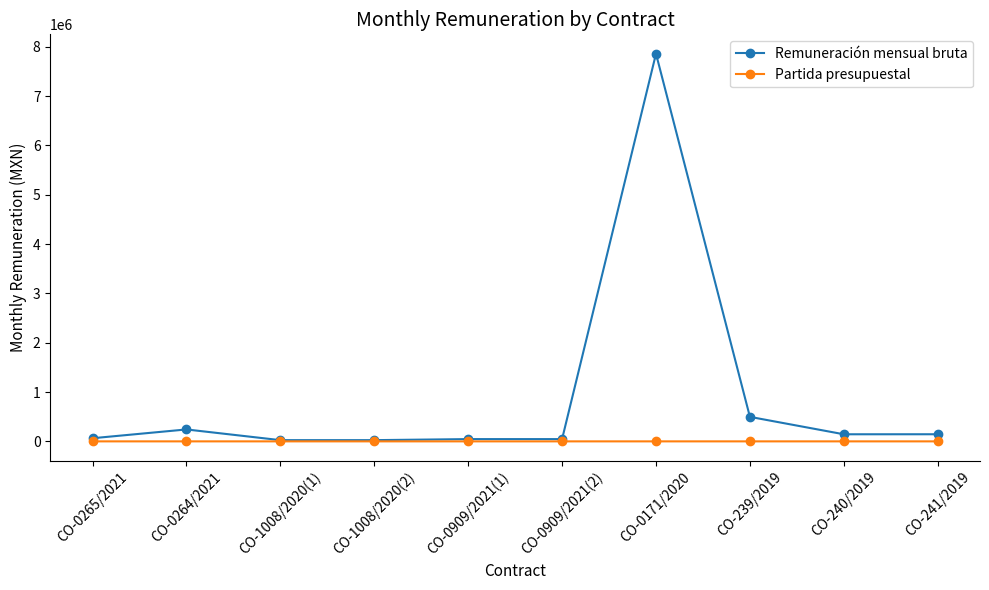

Which series has the largest total across all categories?

Remuneración mensual bruta